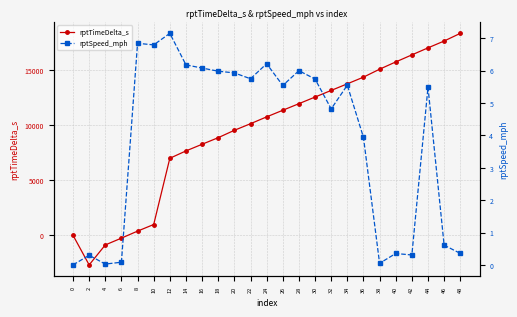

What is the difference between the maximum and minimum values in the rptSpeed_mph series?

7.2